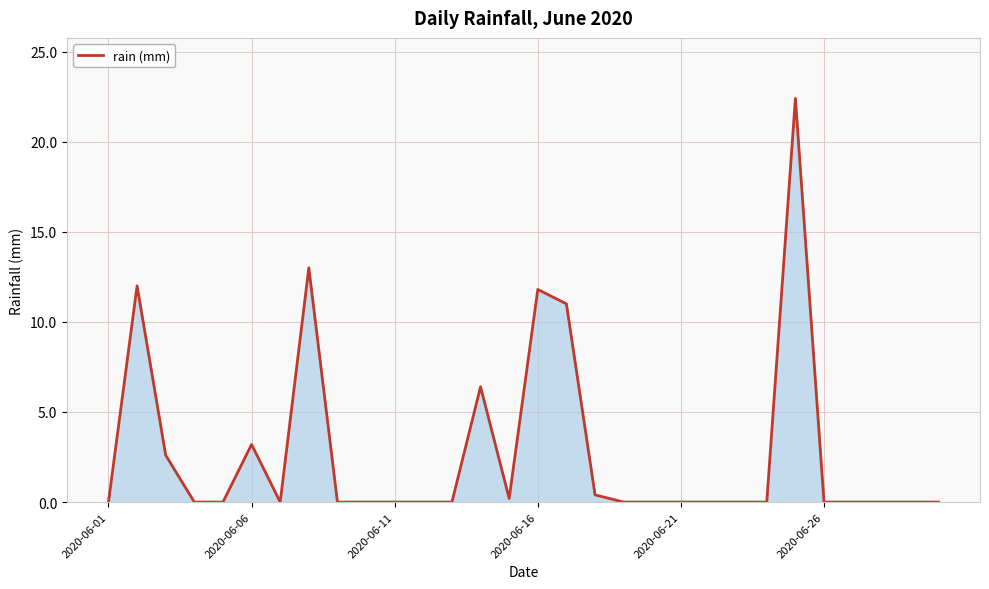

What is the difference between the maximum and minimum values?

22.4